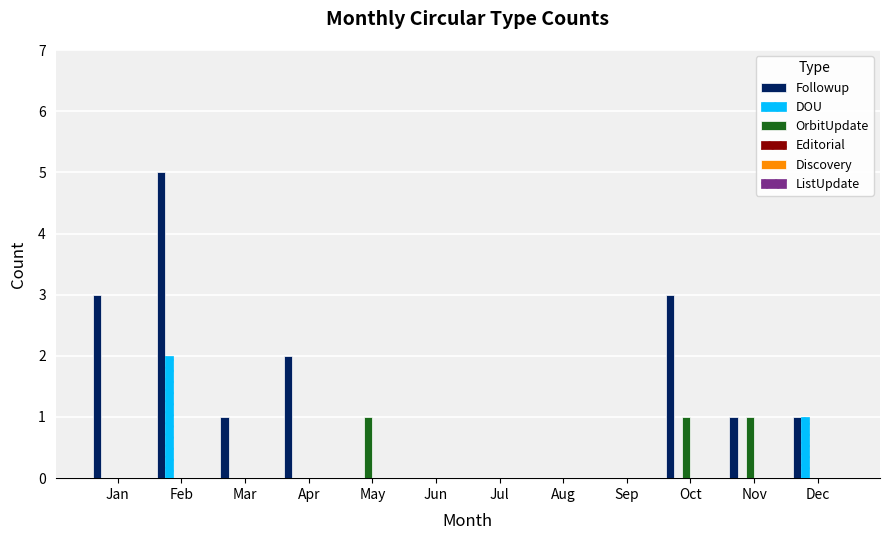

The value of Followup at Jun is 3. True or false?

False